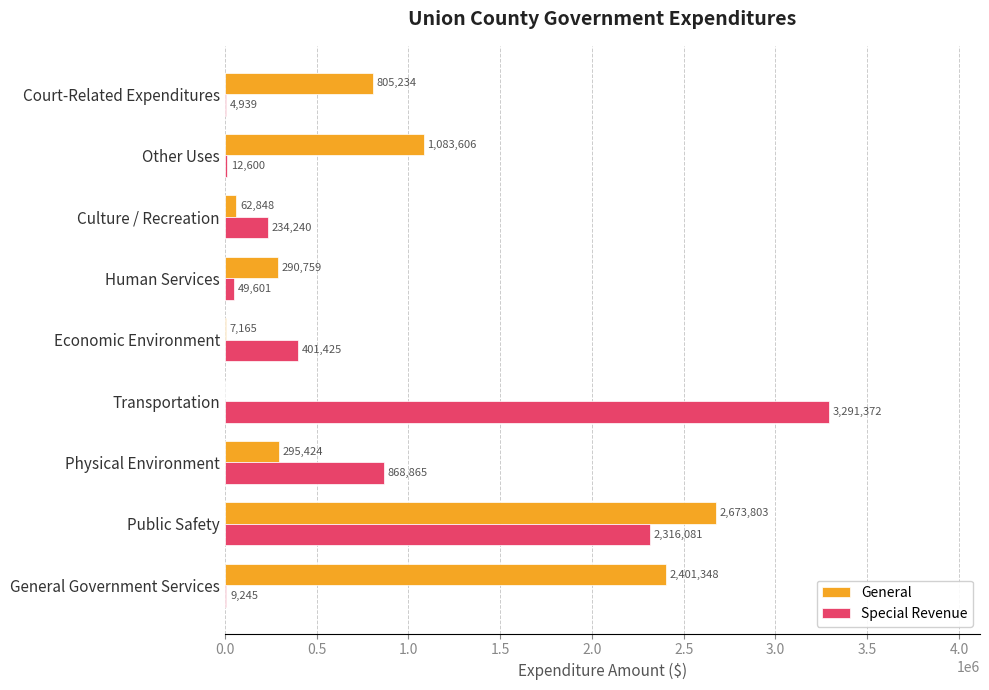

At which label is Special Revenue closest to 1648155?

Public Safety